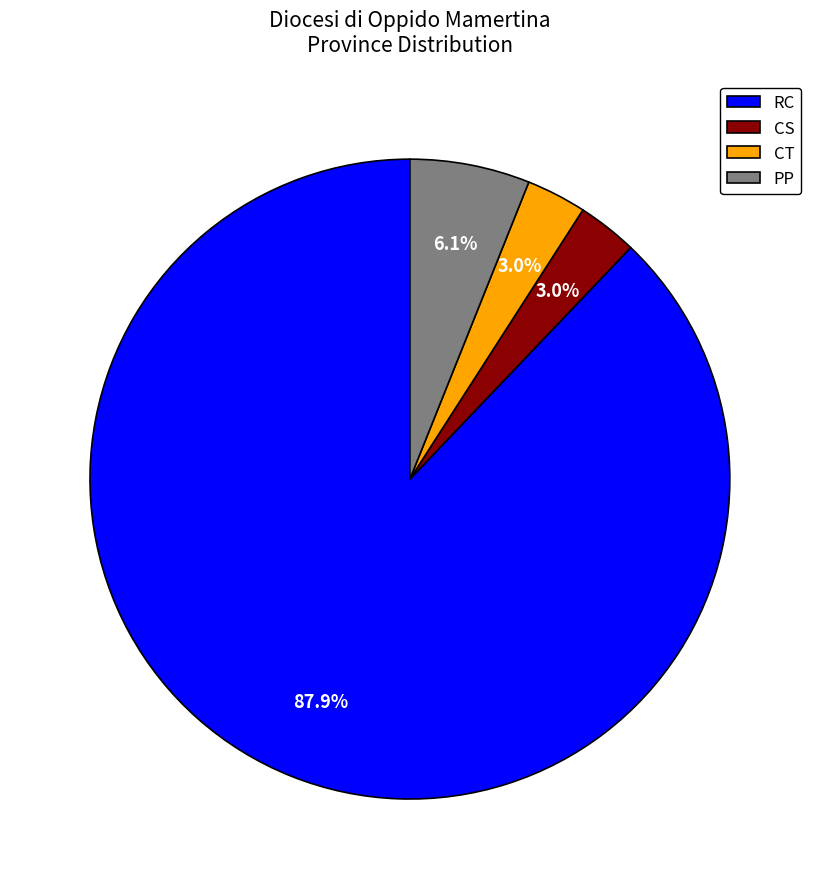

To the nearest percent, what is the average slice percentage?

25%